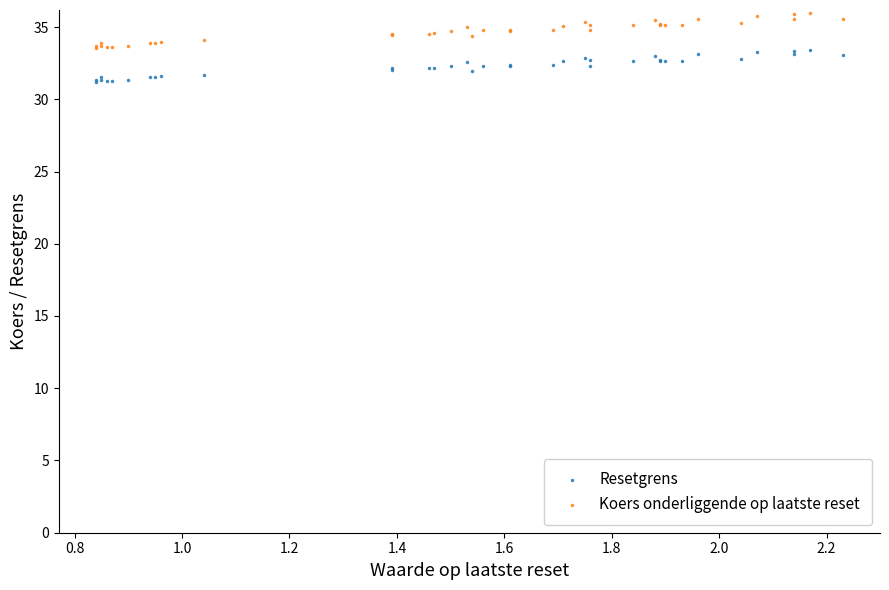

What are all the series names shown in the legend?

Resetgrens, Koers onderliggende op laatste reset